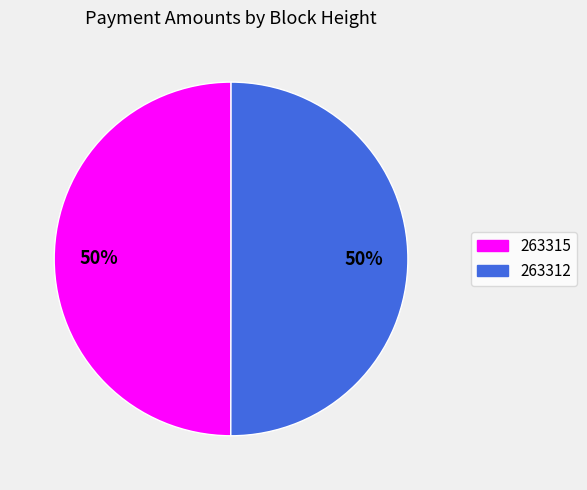

To the nearest percent, what is the average slice percentage?

50%